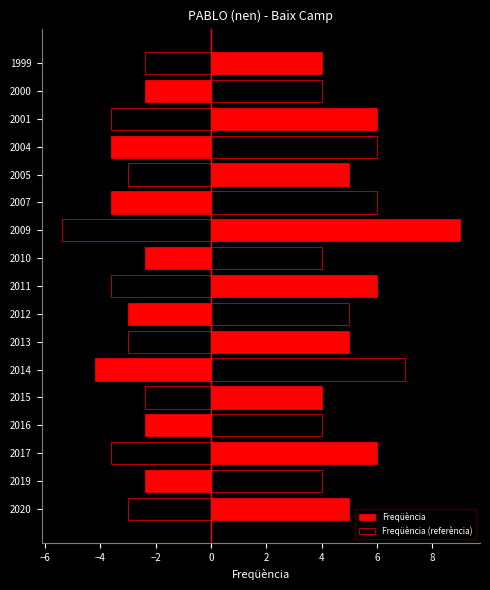

Reading left to right, extract all data points from this chart.

Freqüència: 5.0	4.0	6.0	4.0	4.0	7.0	5.0	5.0	6.0	4.0	9.0	6.0	5.0	6.0	6.0	4.0	4.0
Freqüència (referència): -3.0	-2.4	-3.6	-2.4	-2.4	-4.2	-3.0	-3.0	-3.6	-2.4	-5.4	-3.6	-3.0	-3.6	-3.6	-2.4	-2.4